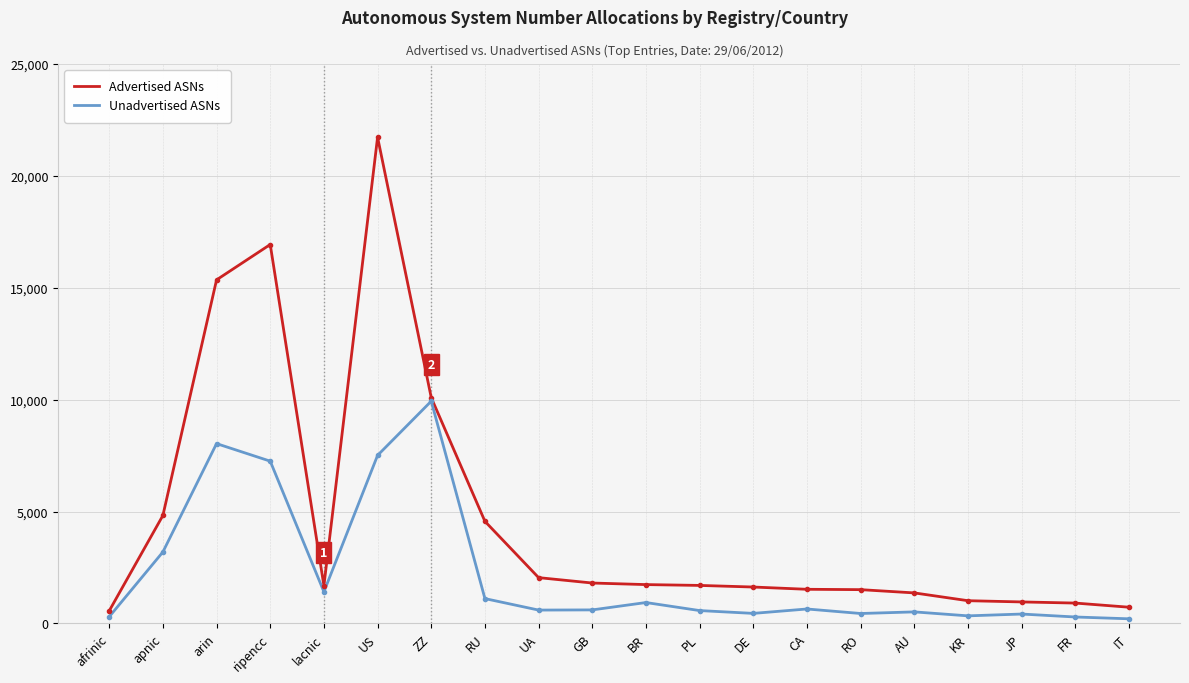

What is the sum of the Unadvertised ASNs values at DE and PL?

1022